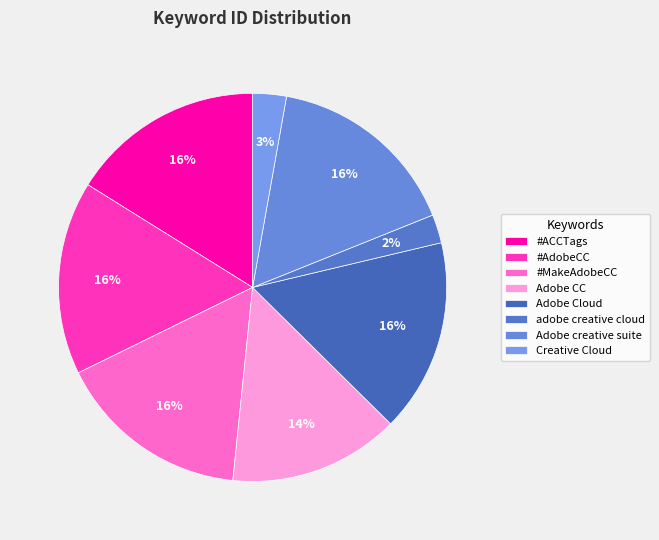

Is there any slice that represents more than half of the pie?

No